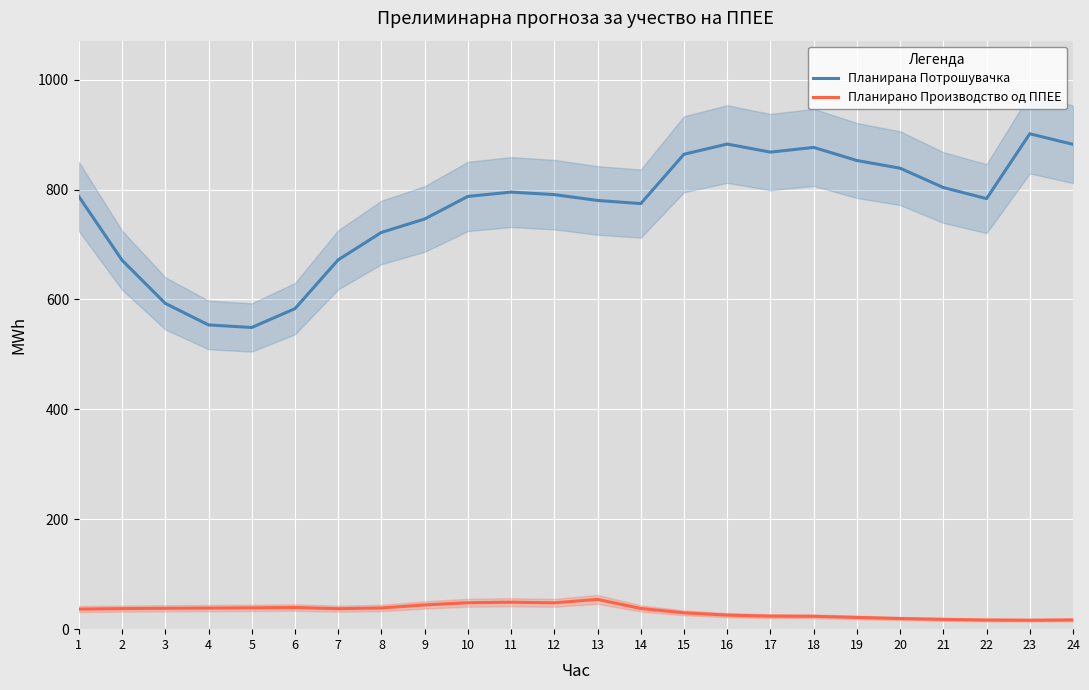

How many data points in Планирано Производство од ППЕЕ are above 37?

13